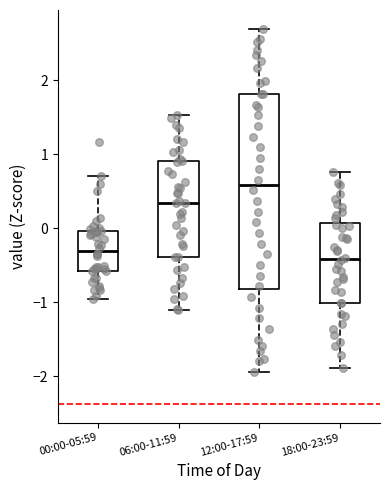

Reading left to right, transcribe this box plot: for each box, give where its median line is, the range the box spans, and where its two whiskers end, as read against the y-axis. The values are not printed on the chart, so give them approximately, as read against the axis.

00:00-05:59: median -0.3, box -0.6 to 0.0, whiskers -1.0 to 0.7
06:00-11:59: median 0.3, box -0.4 to 0.9, whiskers -1.1 to 1.5
12:00-17:59: median 0.6, box -0.8 to 1.8, whiskers -1.9 to 2.7
18:00-23:59: median -0.4, box -1.0 to 0.1, whiskers -1.9 to 0.8